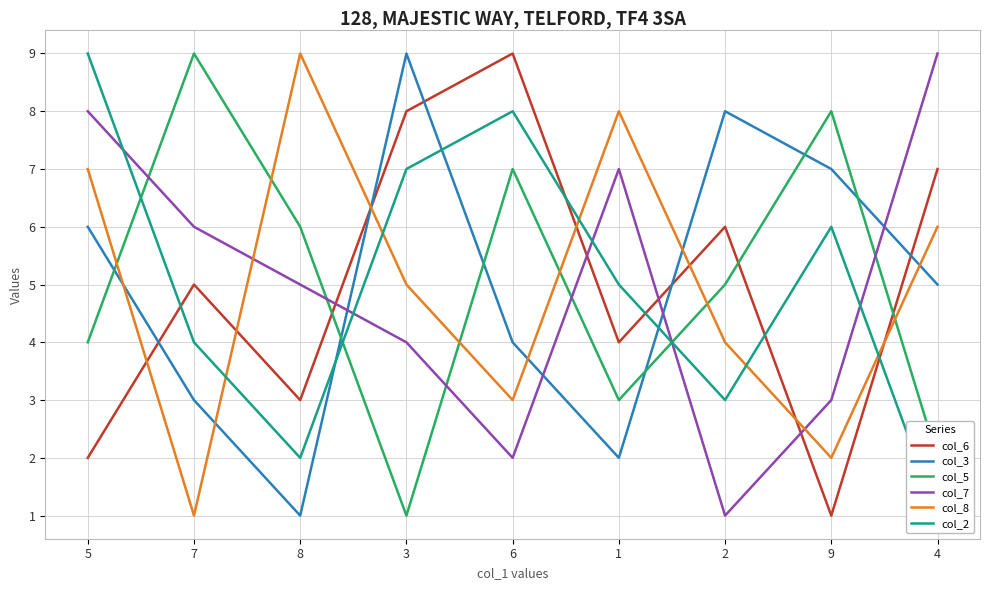

How many lines are shown in the chart?

6